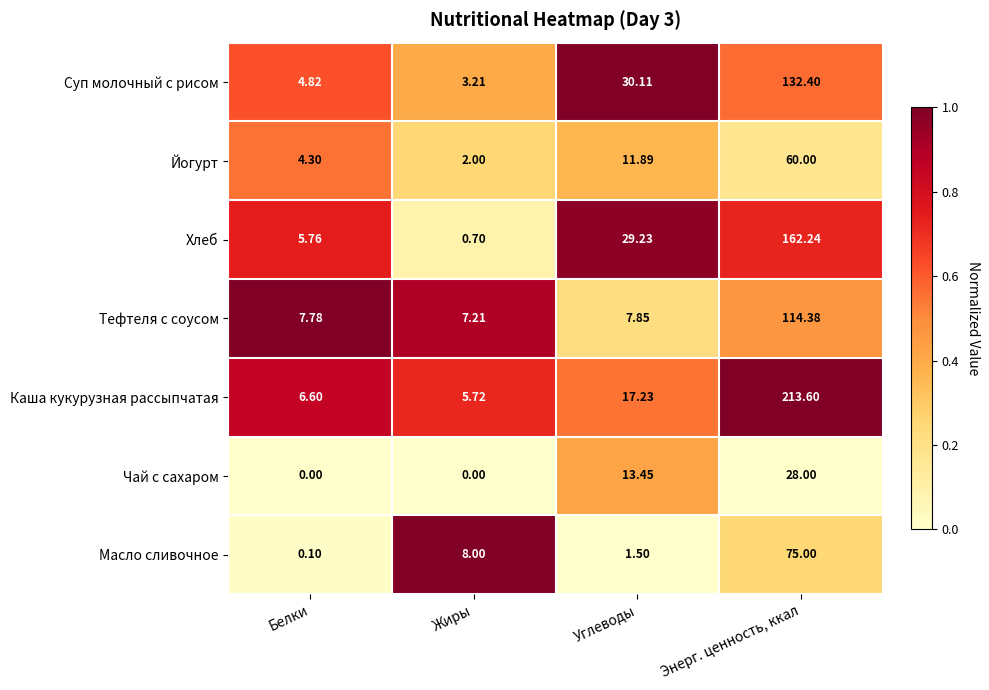

Which category has the highest value in the Масло сливочное series?

Энерг. ценность, ккал